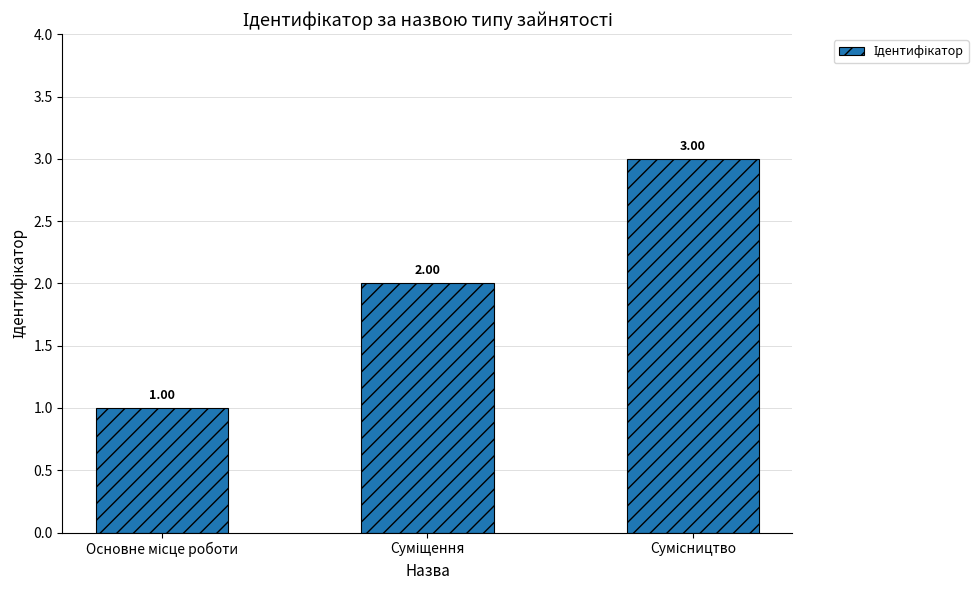

What is the sum of all values?

6